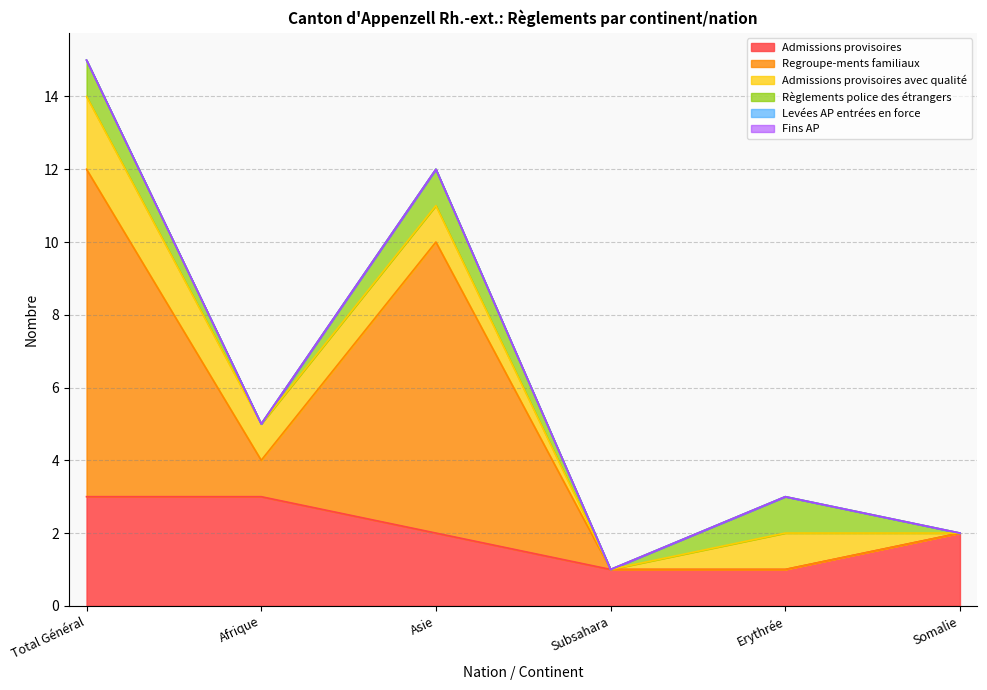

What is the spread (max minus min) of values at Somalie?

2